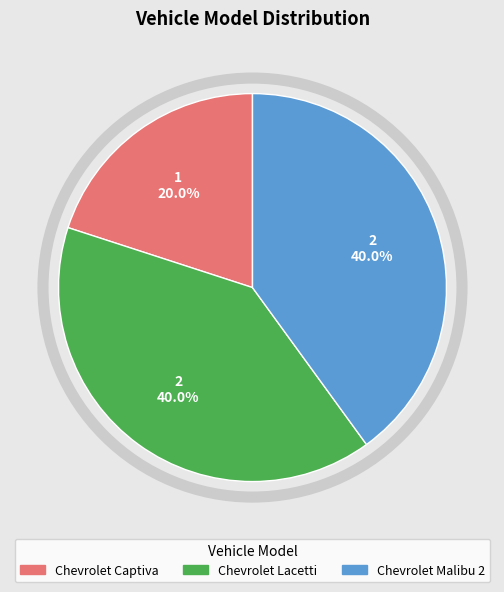

How many segments does this pie chart have?

3